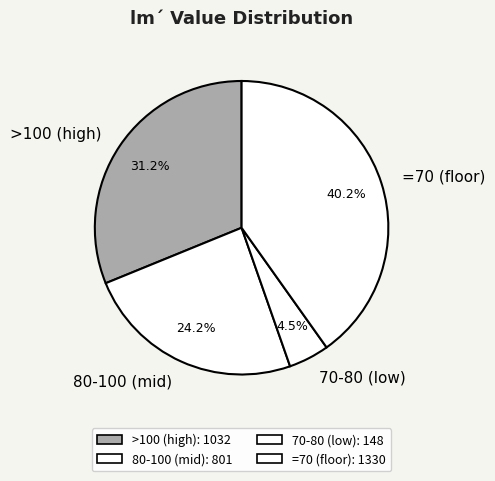

How many segments does this pie chart have?

4